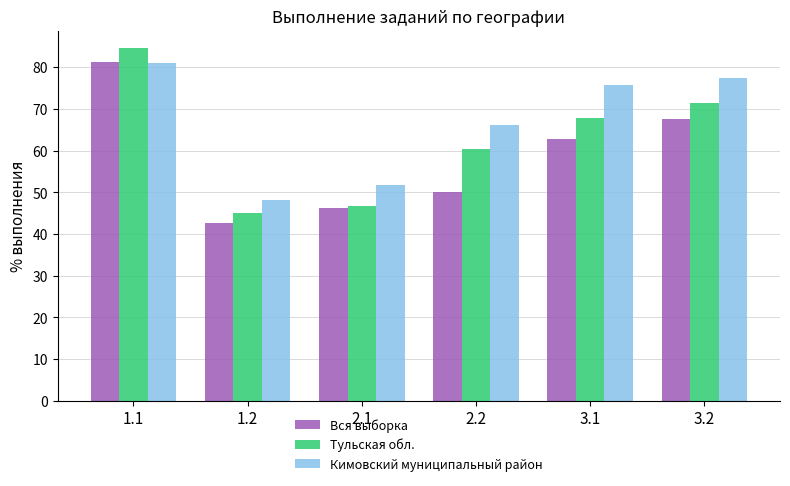

What position from the left is 2.2?

4